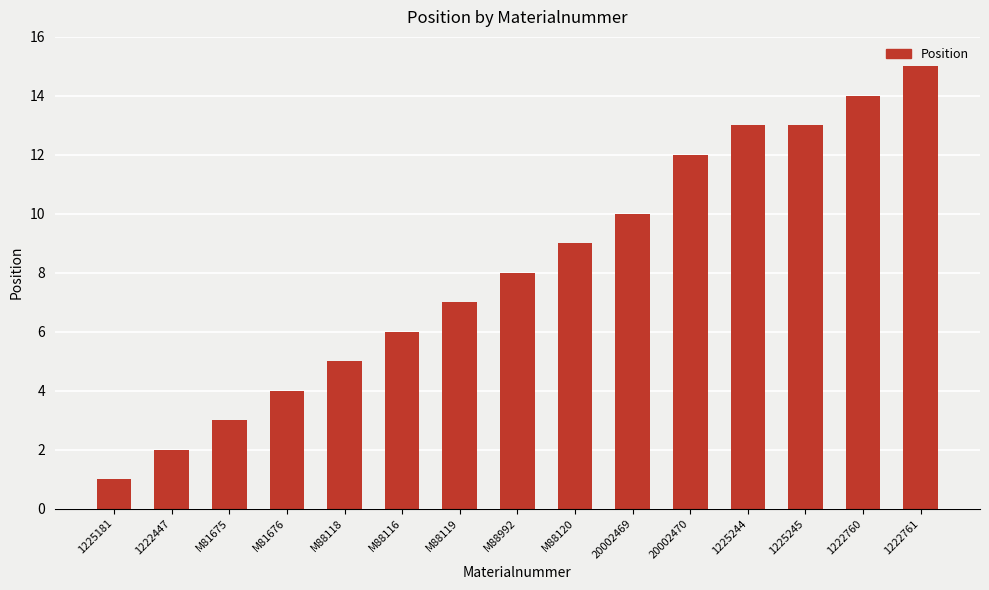

How many data points does each series have?

15